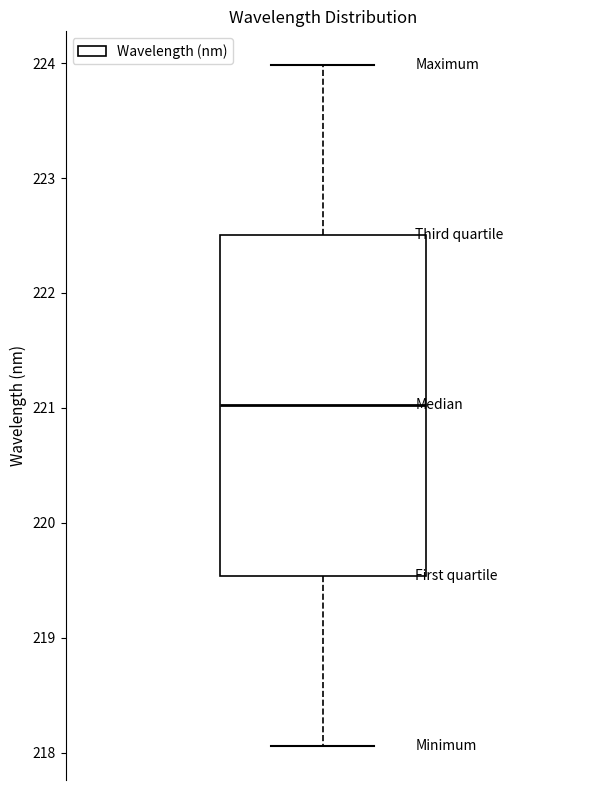

Where does the upper whisker of the box end on the y-axis? The values are not printed on the chart, so give them approximately, as read against the axis.

224.0